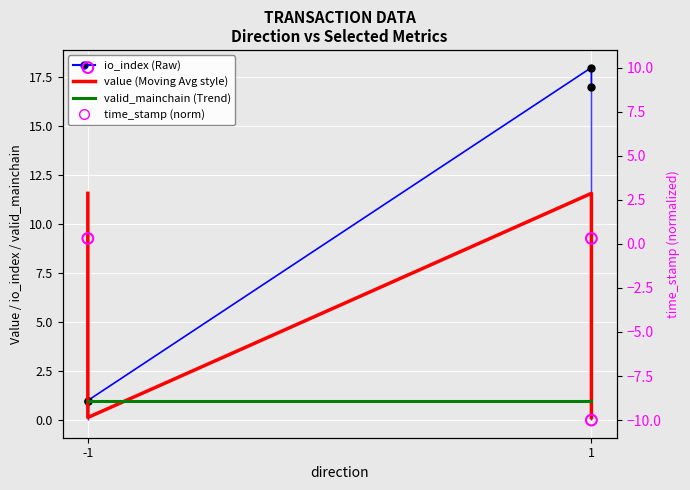

What is the total value across all series at -1?

23.6